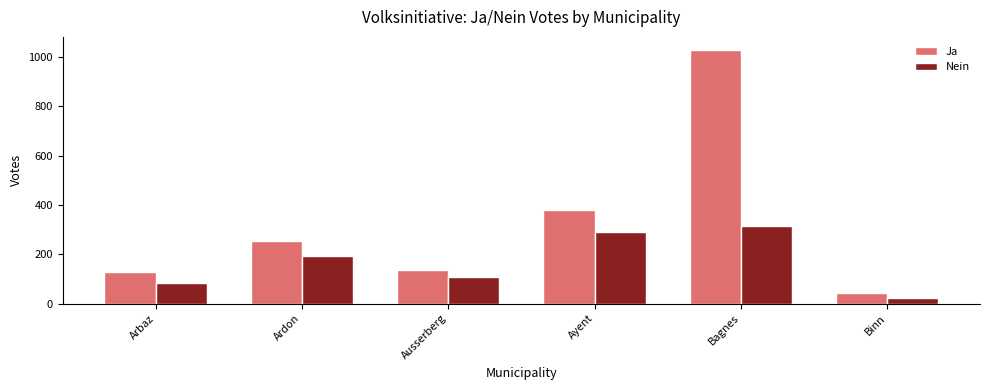

How many data points in Ja are less than 254?

3